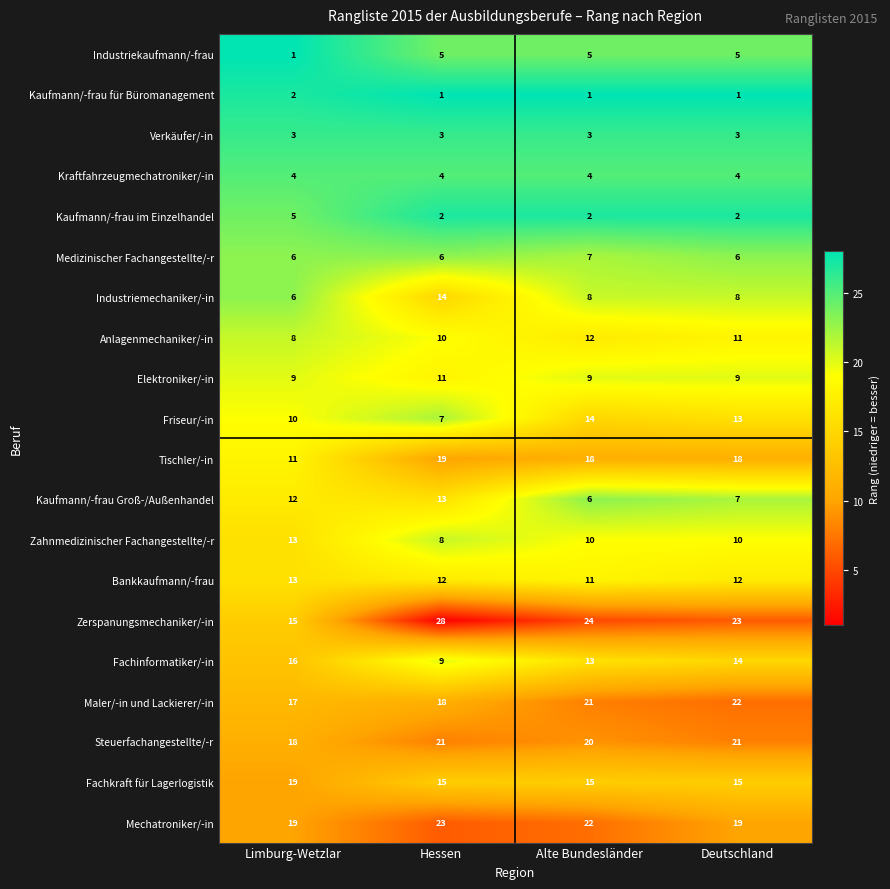

Is it true that Fachinformatiker/-in equals 5 at Alte Bundesländer?

False